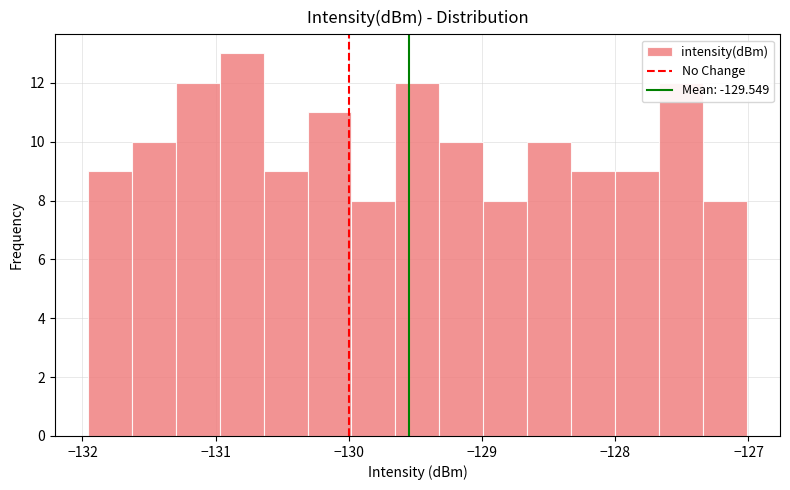

Read against the x-axis, roughly where is the centre of the tallest bar?

-130.8